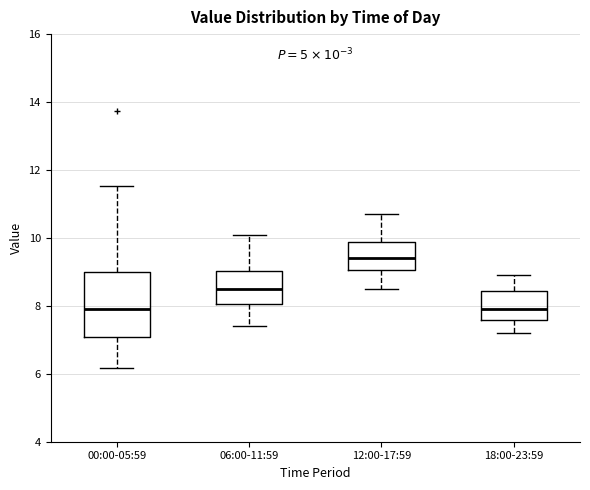

Where does the median line of the box for 12:00-17:59 sit on the y-axis? The values are not printed on the chart, so give them approximately, as read against the axis.

9.4